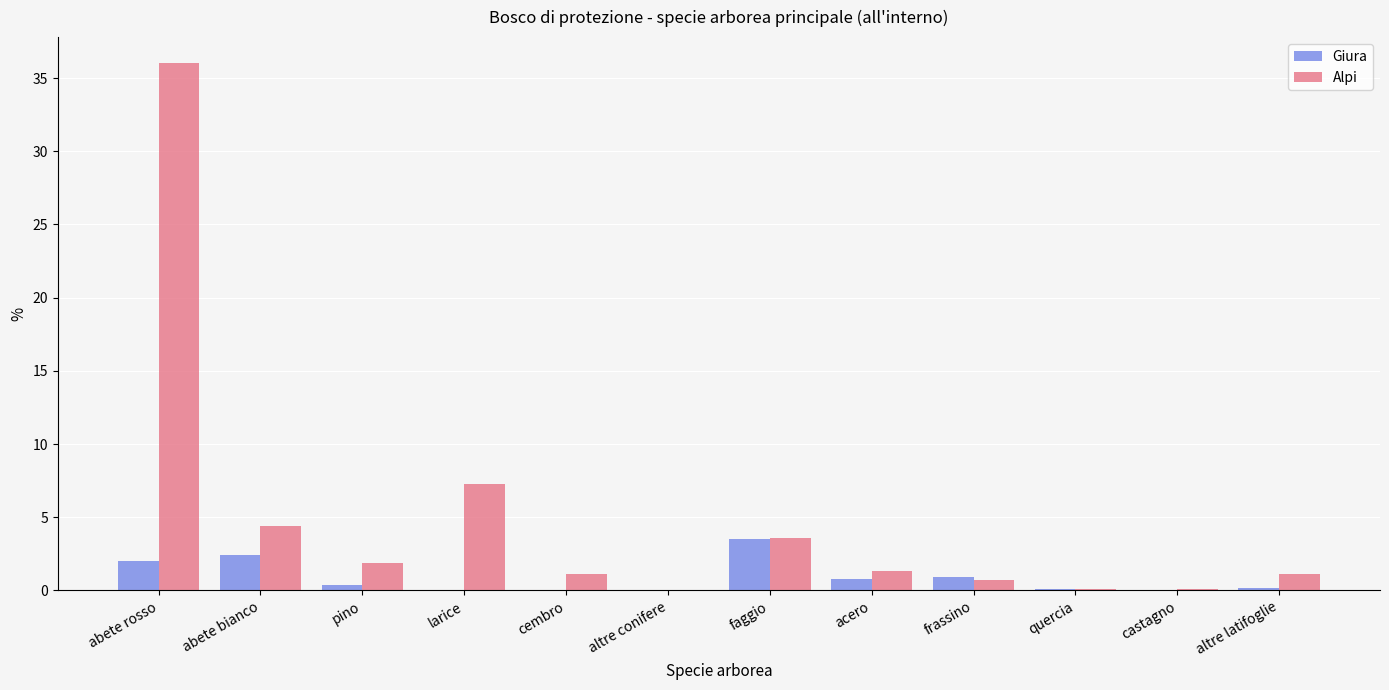

True or false: Alpi has a value of 2.8 at abete bianco.

False